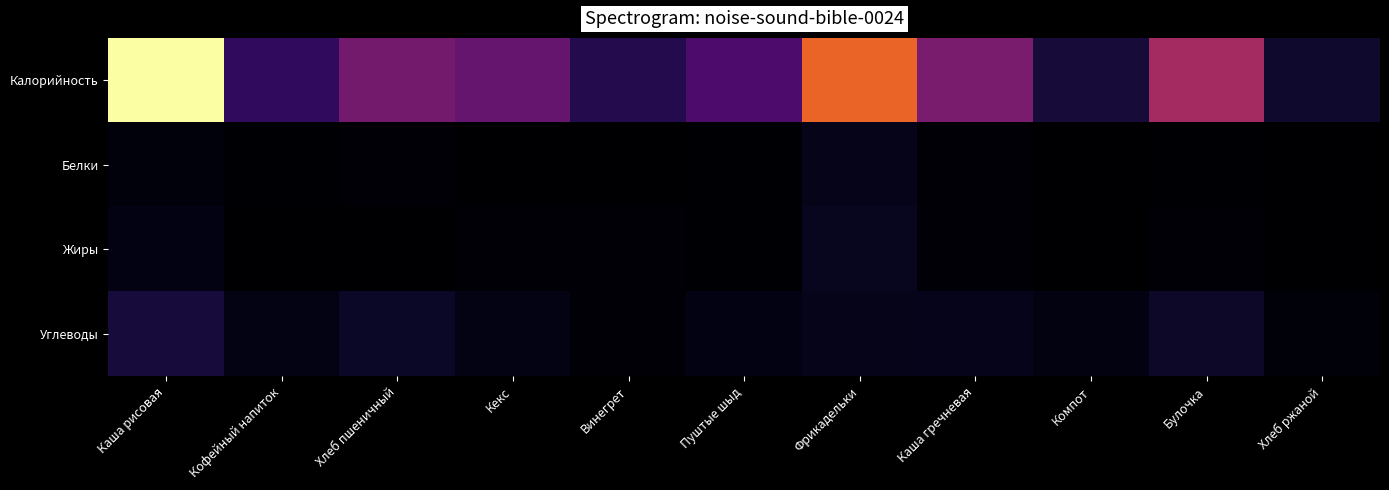

Which label corresponds to the smallest value in the chart?

Компот